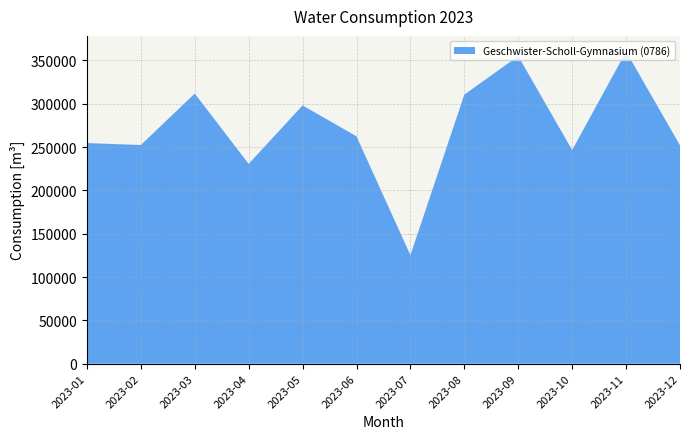

Reading left to right, extract all data points from this chart.

2023-01=254600	2023-02=252350	2023-03=311730	2023-04=230560	2023-05=298040	2023-06=262410	2023-07=125160	2023-08=310550	2023-09=354940	2023-10=246490	2023-11=360290	2023-12=252000